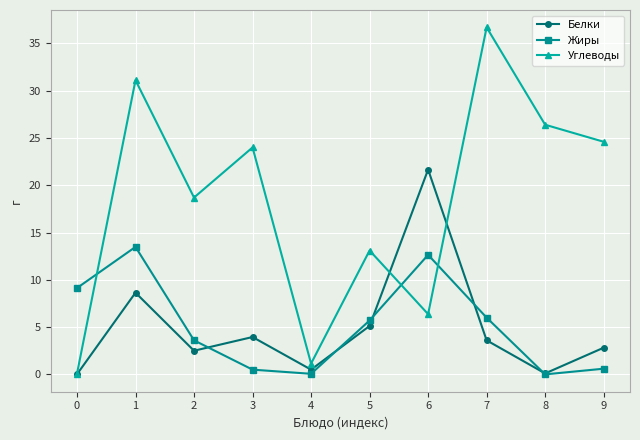

Which series changed the most between 0 and 3?

Углеводы